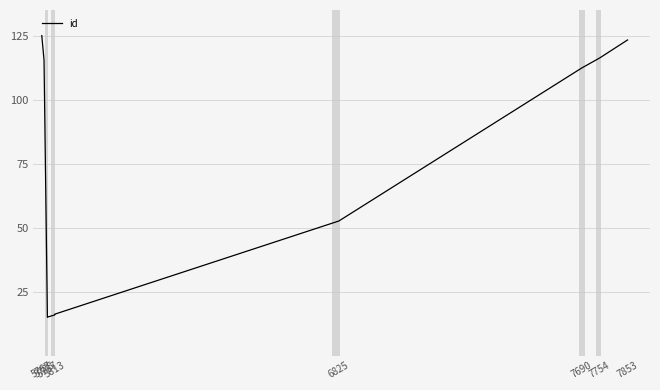

How many series are shown in this chart?

1